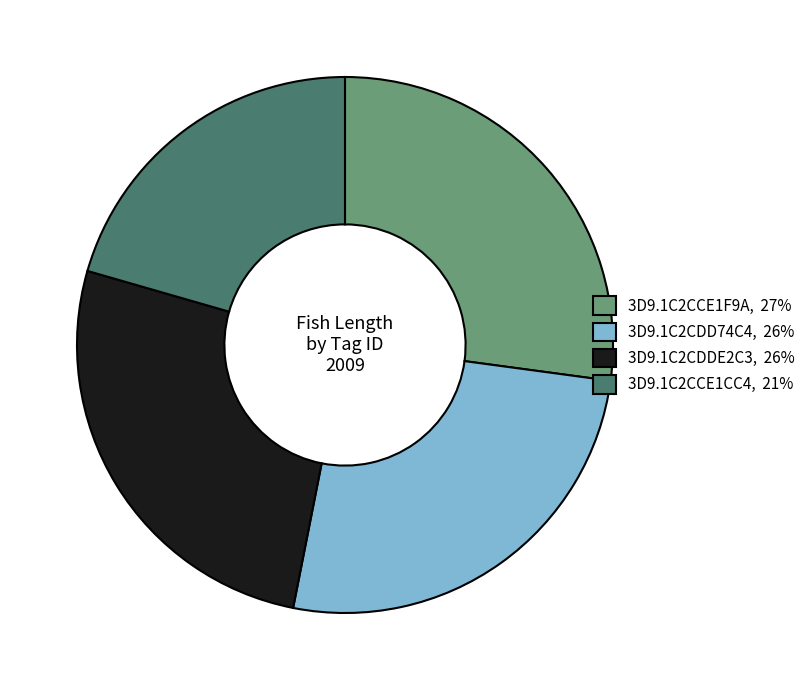

What is the ratio of the value at 3D9.1C2CCE1CC4, 21% to the value at 3D9.1C2CDD74C4, 26%?

0.8